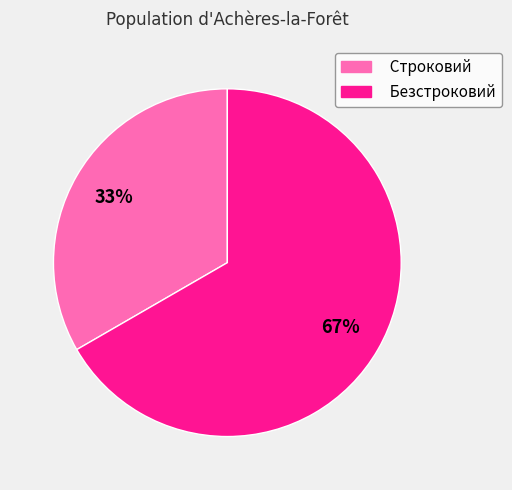

What percentage is the Безстроковий slice, to the nearest percent?

67%